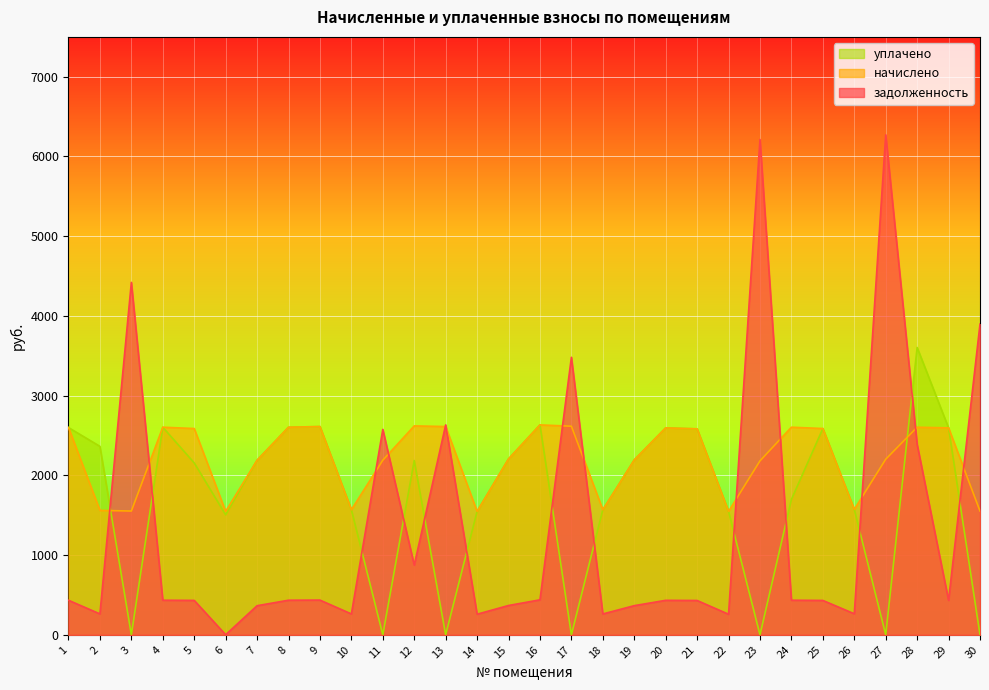

What is the sum of the уплачено values at 4 and 20?

5199.8